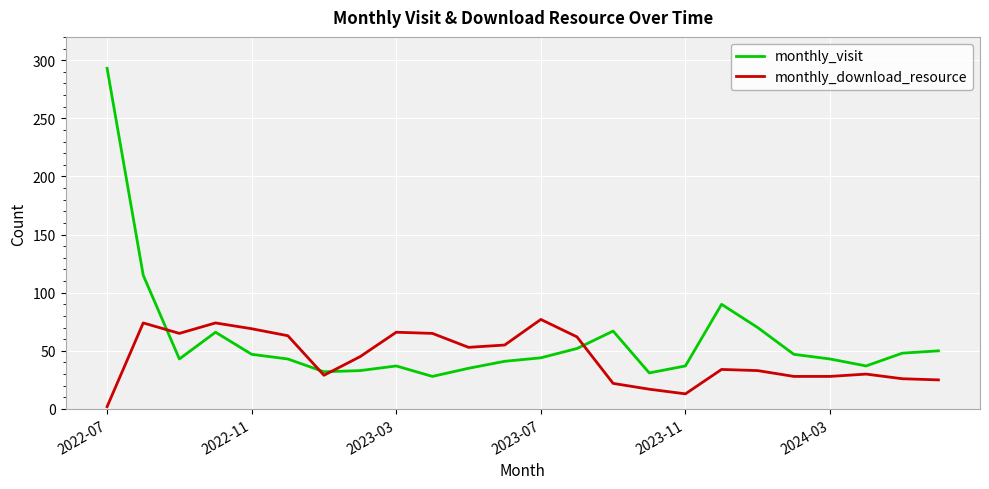

What is the lowest value of the monthly_visit series?

28